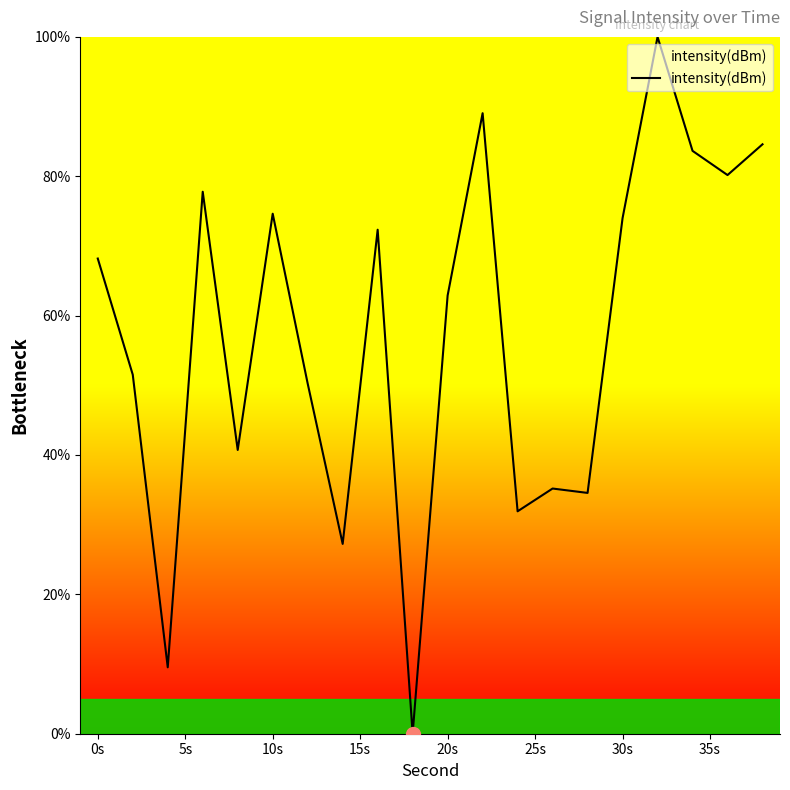

What is the maximum value shown in the chart?

100.0